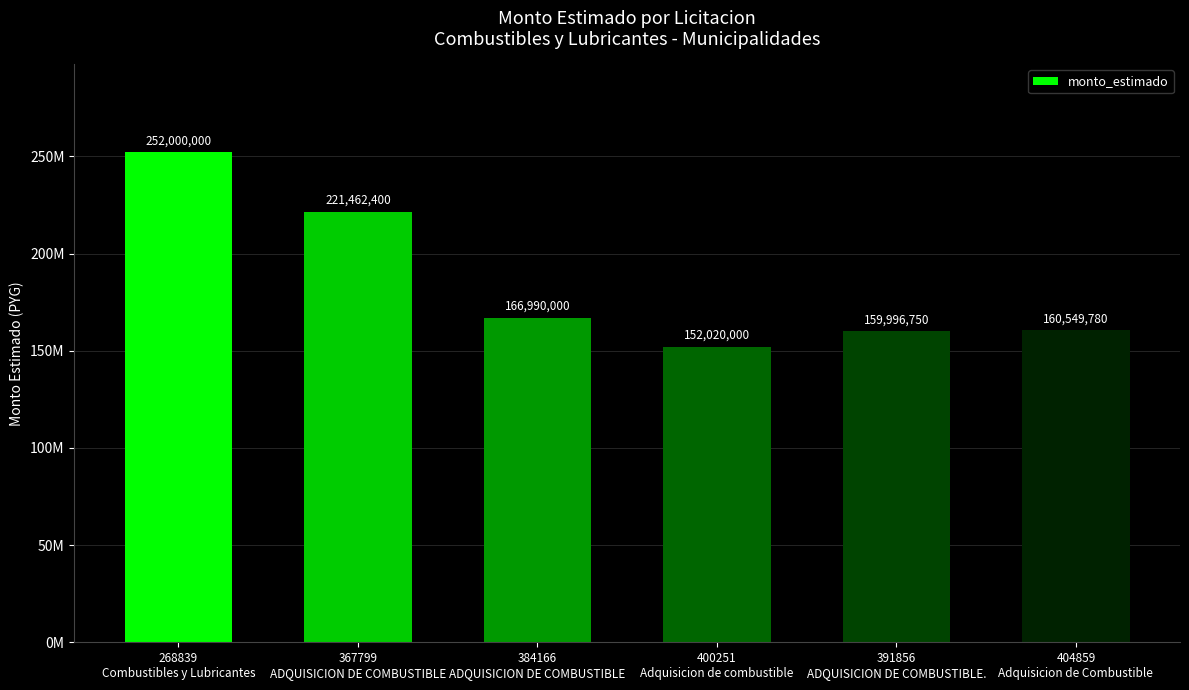

Which label corresponds to the largest value in the chart?

268839
Combustibles y Lubricantes